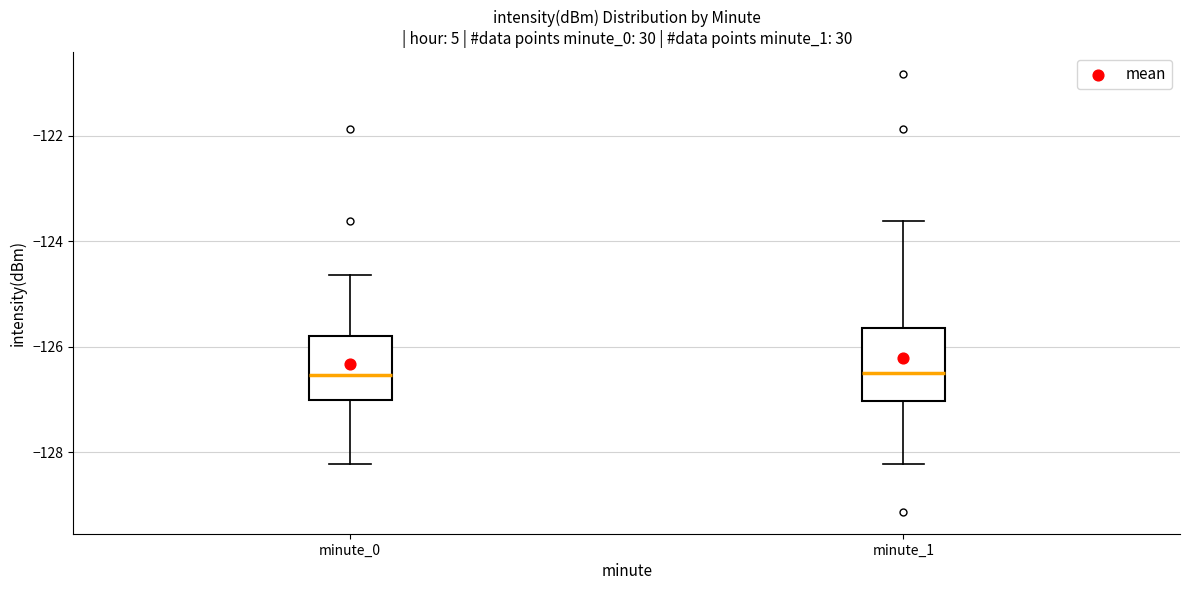

Reading left to right, transcribe this box plot: for each box, give where its median line is, the range the box spans, and where its two whiskers end, as read against the y-axis. The values are not printed on the chart, so give them approximately, as read against the axis.

minute_0: median -126.6, box -127.0 to -125.8, whiskers -128.2 to -124.6
minute_1: median -126.4, box -127.0 to -125.6, whiskers -128.2 to -123.6